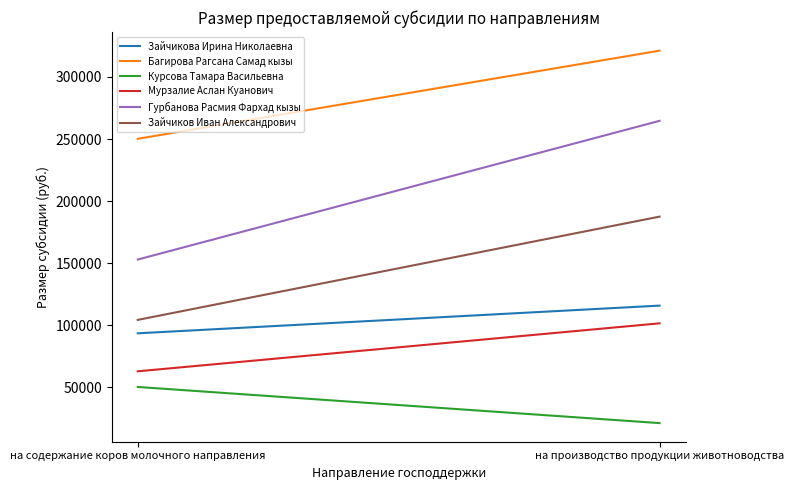

List the series in order of their peak value, highest first.

Багирова Рагсана Самад кызы, Гурбанова Расмия Фархад кызы, Зайчиков Иван Александрович, Зайчикова Ирина Николаевна, Мурзалие Аслан Куанович, Курсова Тамара Васильевна